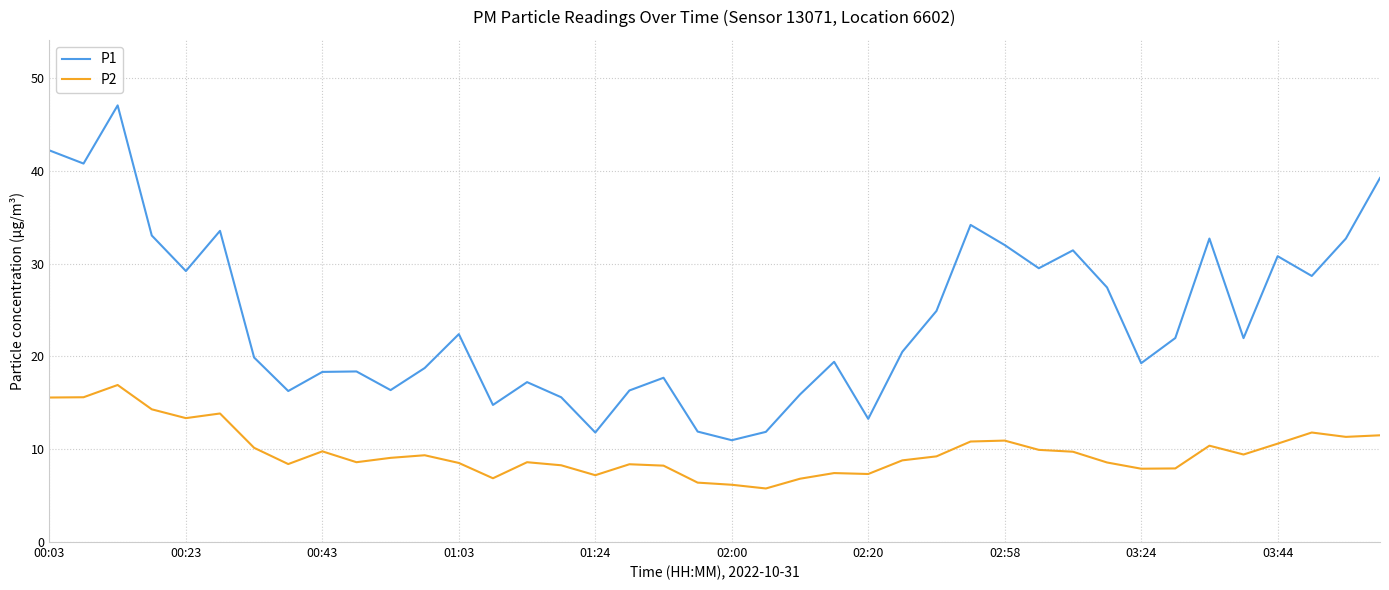

Rank the series by their average value, from lowest to highest.

P2, P1